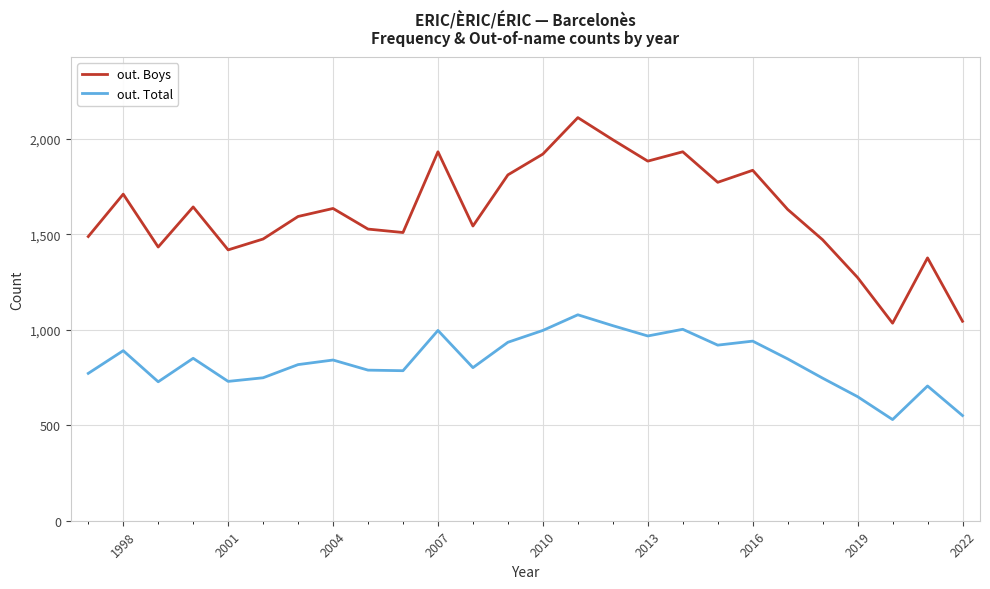

True or false: out. Total and out. Boys cross at least once.

False